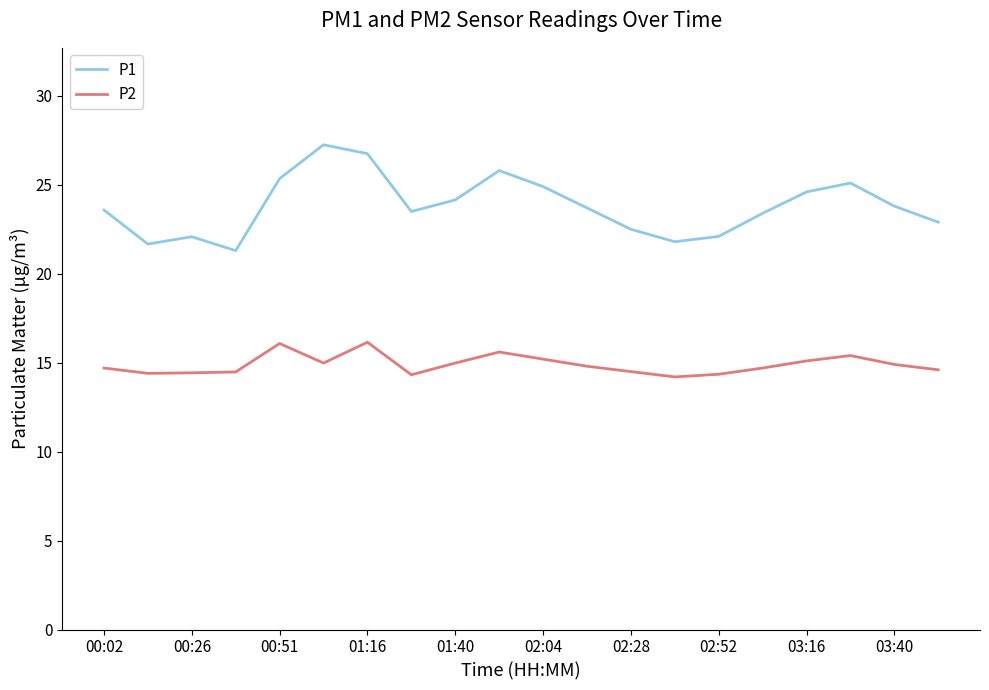

True or false: P2 and P1 intersect in this chart.

False